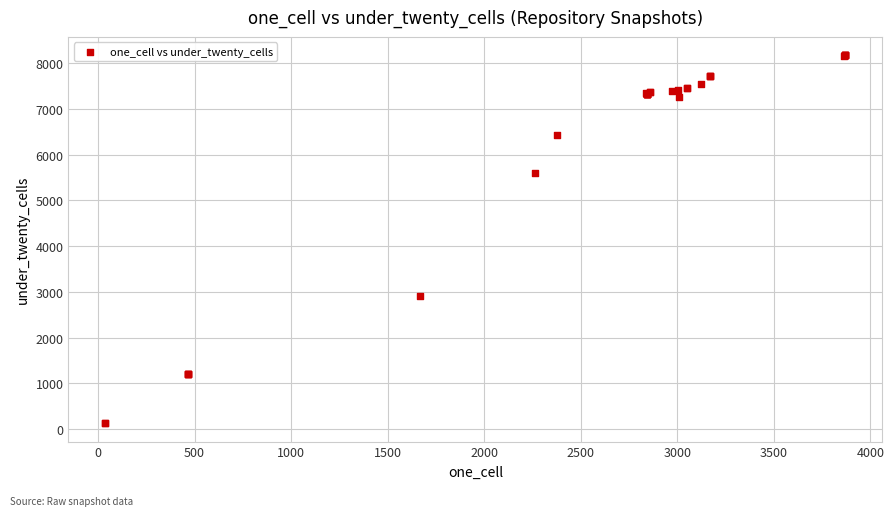

What Y value in the scatter plot is closest to 4150?

2916